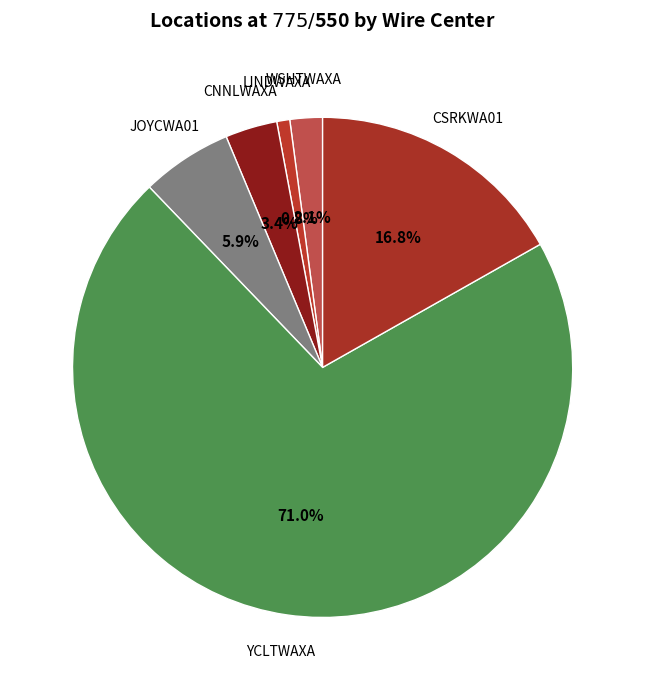

How many segments does this pie chart have?

6